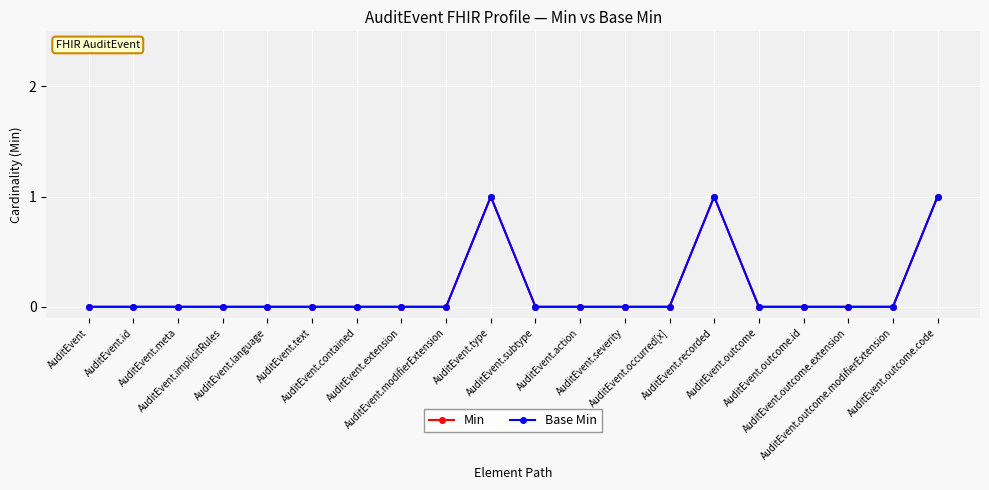

Is this an area chart (filled region under the line)?

No